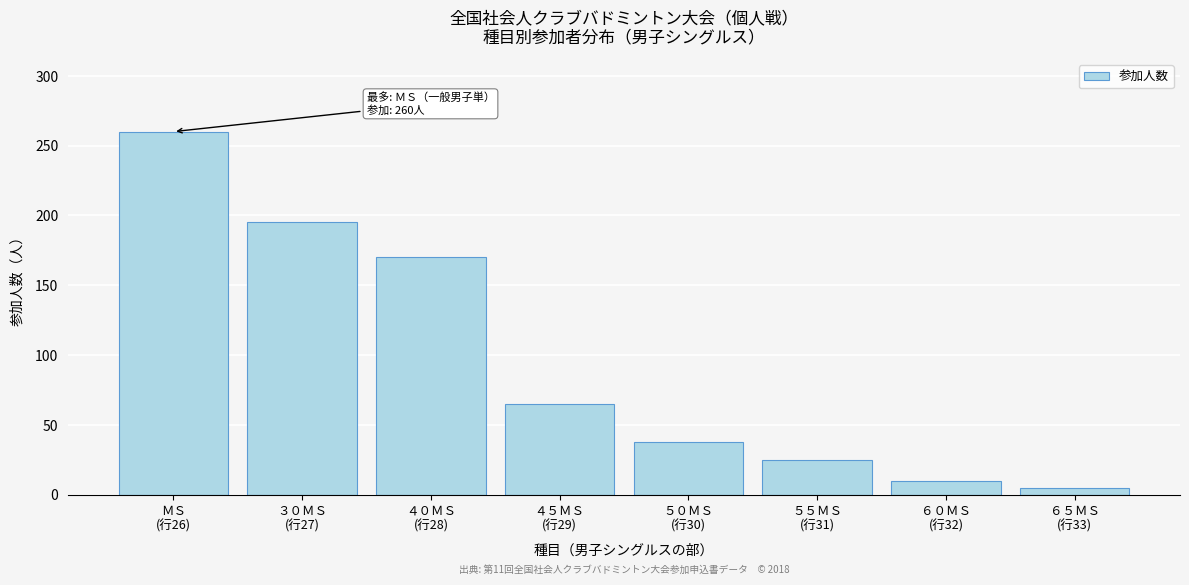

Reading right to left, transcribe all the data shown in this chart.

5	10	25	38	65	170	195	260